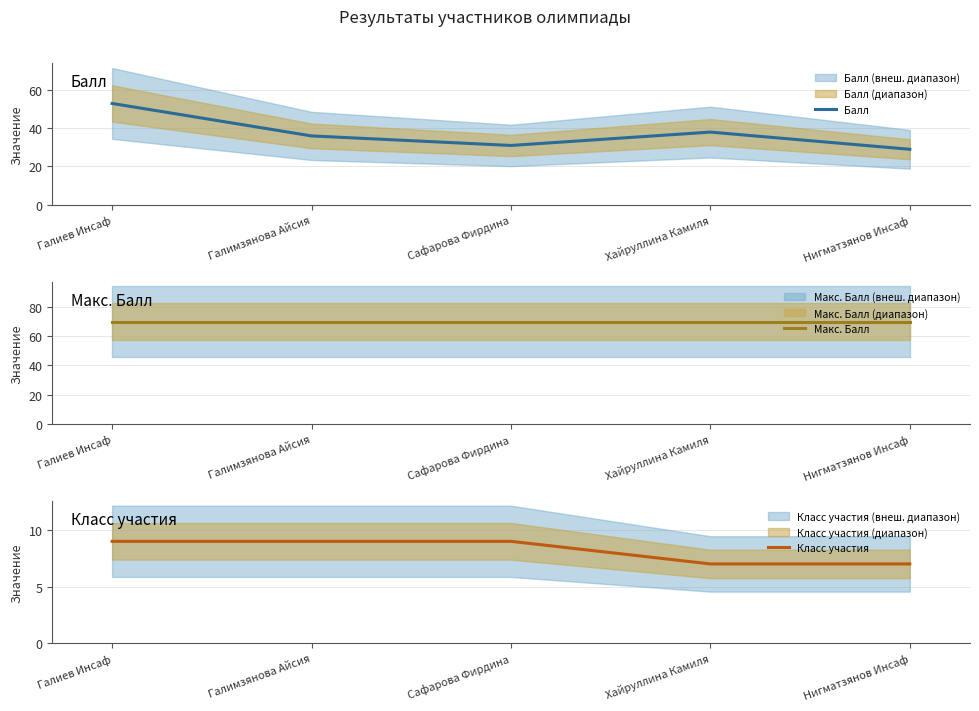

Reading right to left, transcribe all the data shown in this chart.

Балл: Нигматзянов Инсаф=29	Хайруллина Камиля=38	Сафарова Фирдина=31	Галимзянова Айсия=36	Галиев Инсаф=53
Макс. Балл: Нигматзянов Инсаф=70	Хайруллина Камиля=70	Сафарова Фирдина=70	Галимзянова Айсия=70	Галиев Инсаф=70
Класс участия: Нигматзянов Инсаф=7	Хайруллина Камиля=7	Сафарова Фирдина=9	Галимзянова Айсия=9	Галиев Инсаф=9